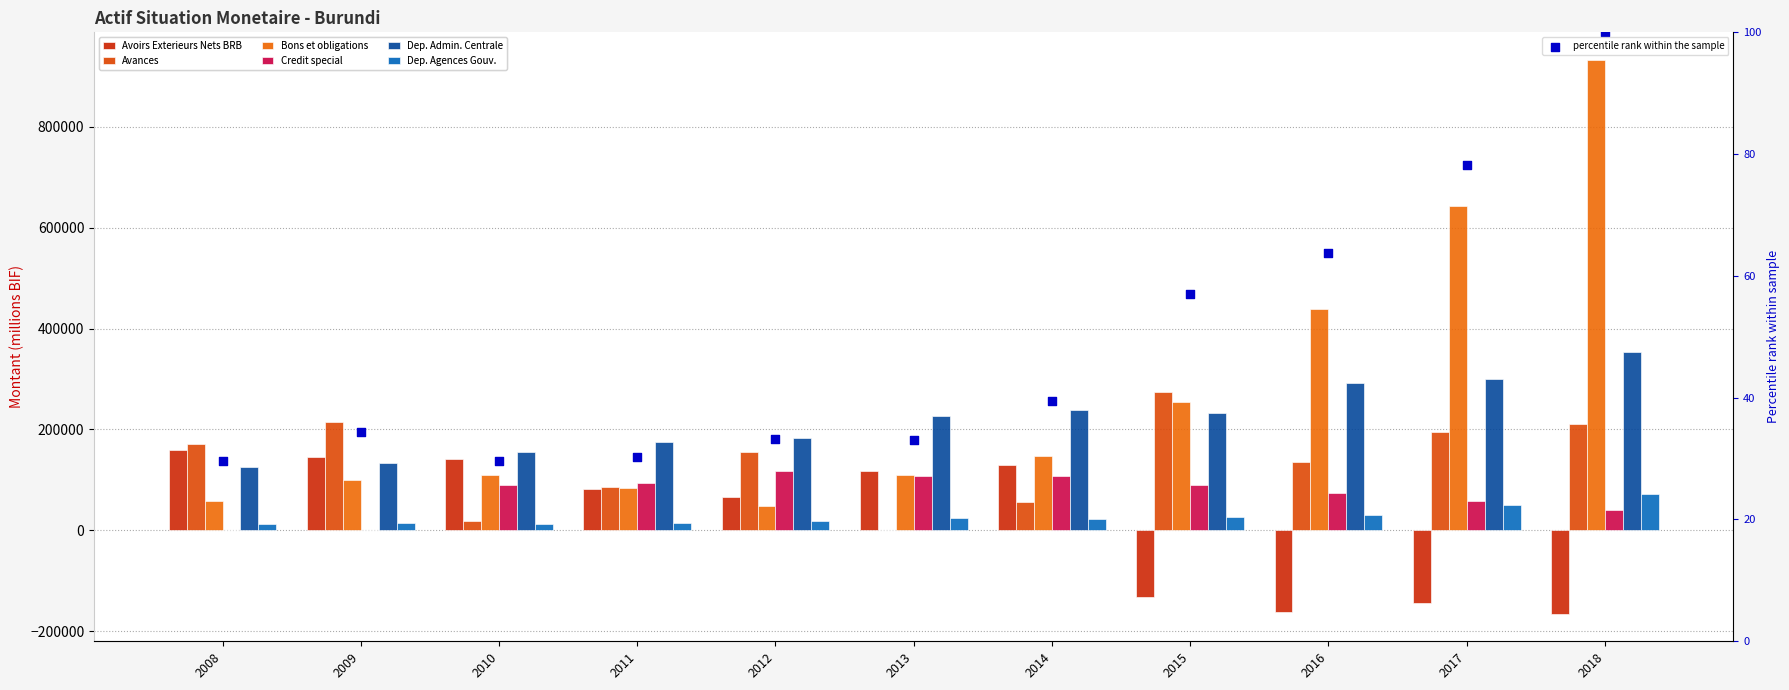

What is the total value across all series at 2010?

524967.9